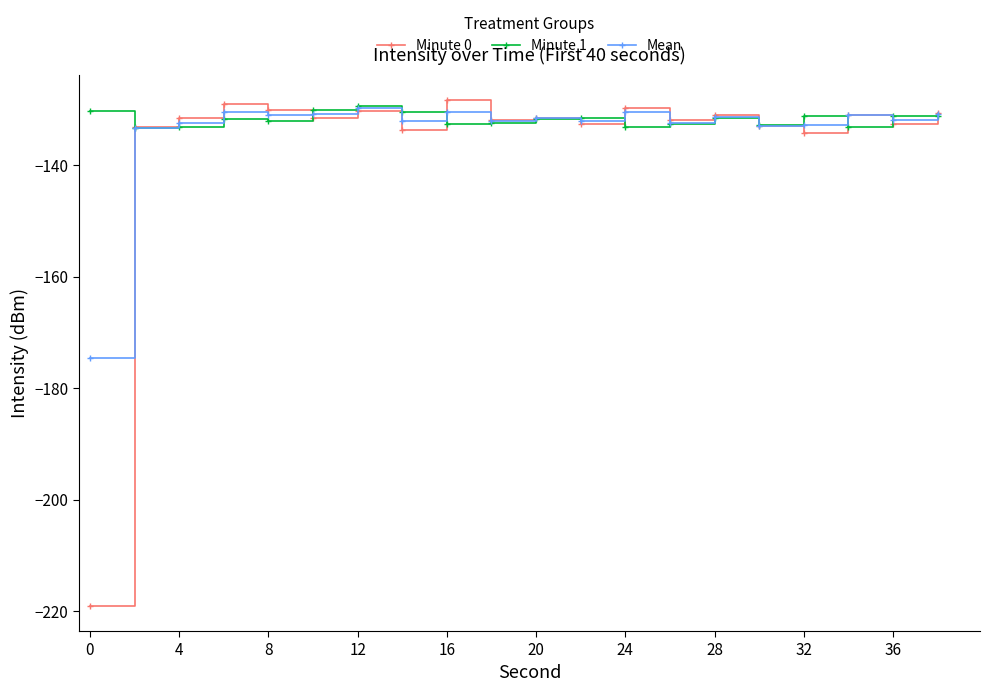

What is the sum of all Minute 1 values?

-2635.5